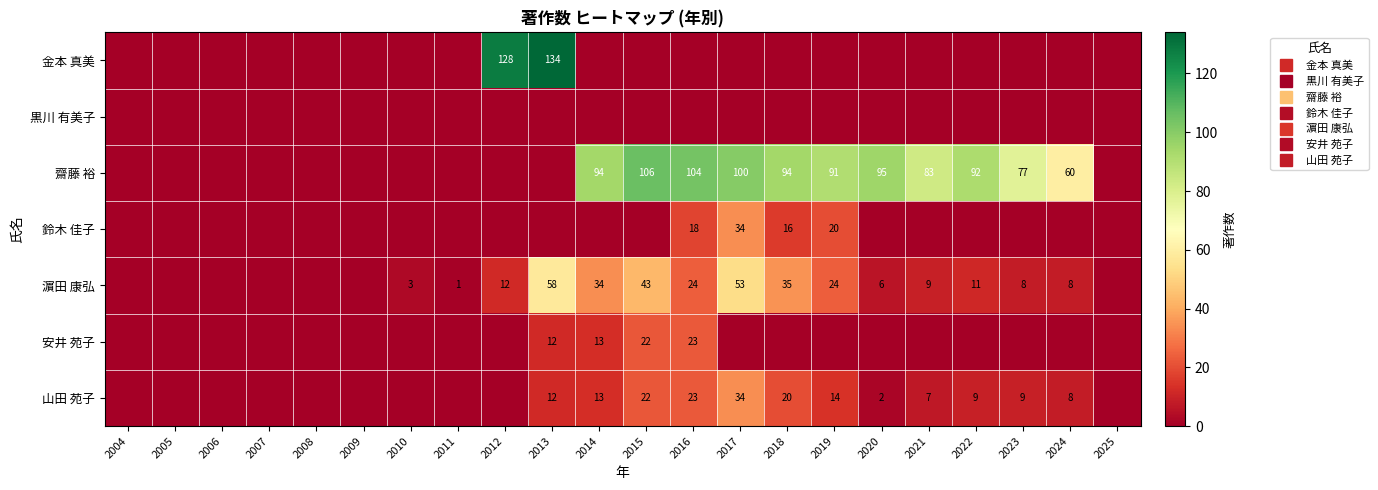

Is it true that 濵田 康弘 equals 2 at 2011?

False